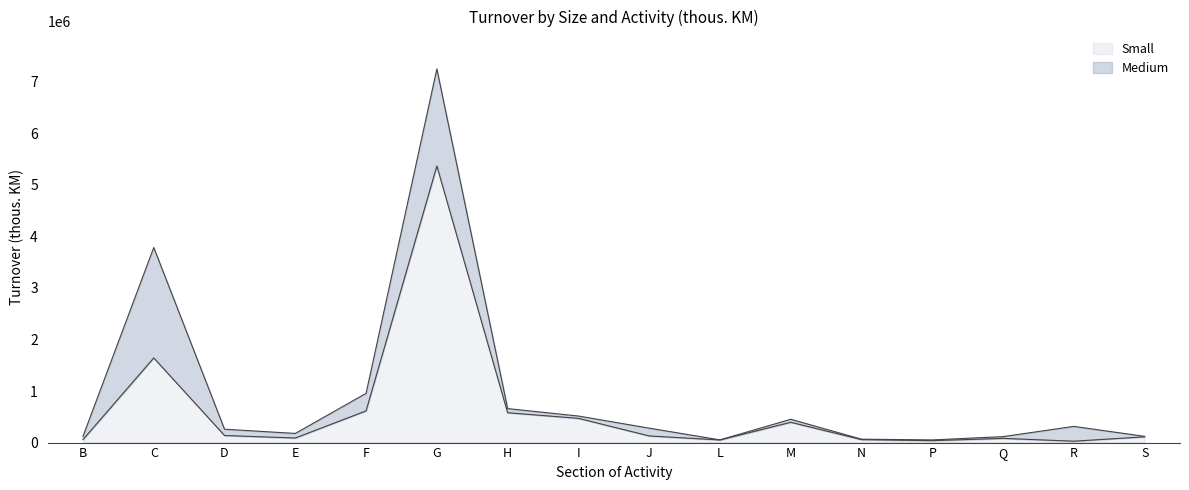

What is the smallest value displayed?

27163